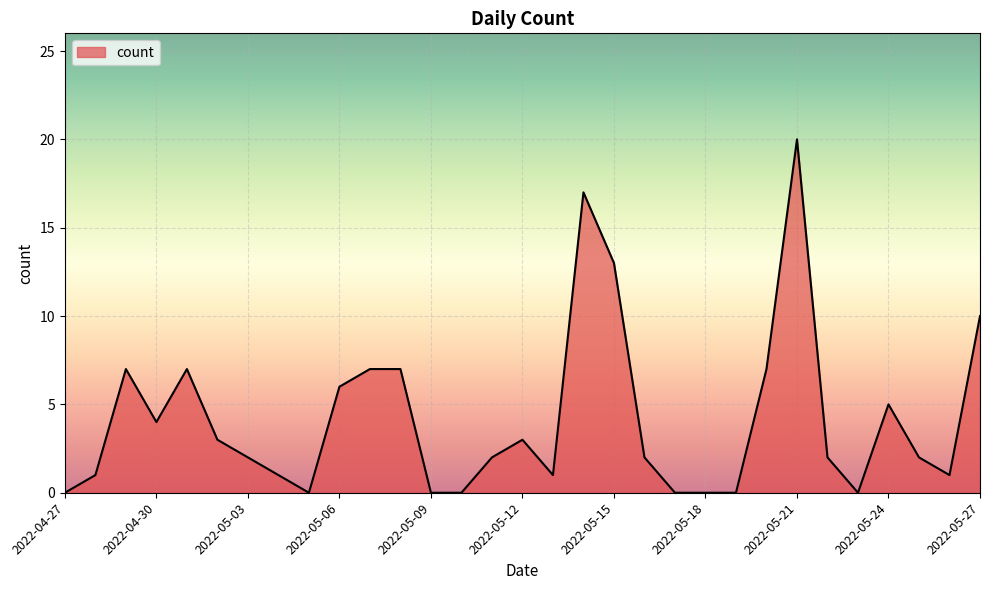

What is the difference between the maximum and minimum values?

20